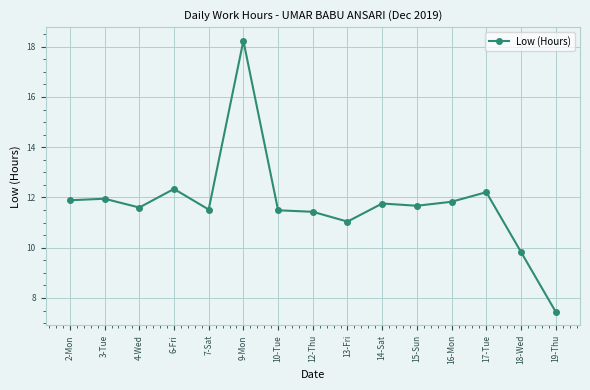

What is the approximate value at 19-Thu?

7.5